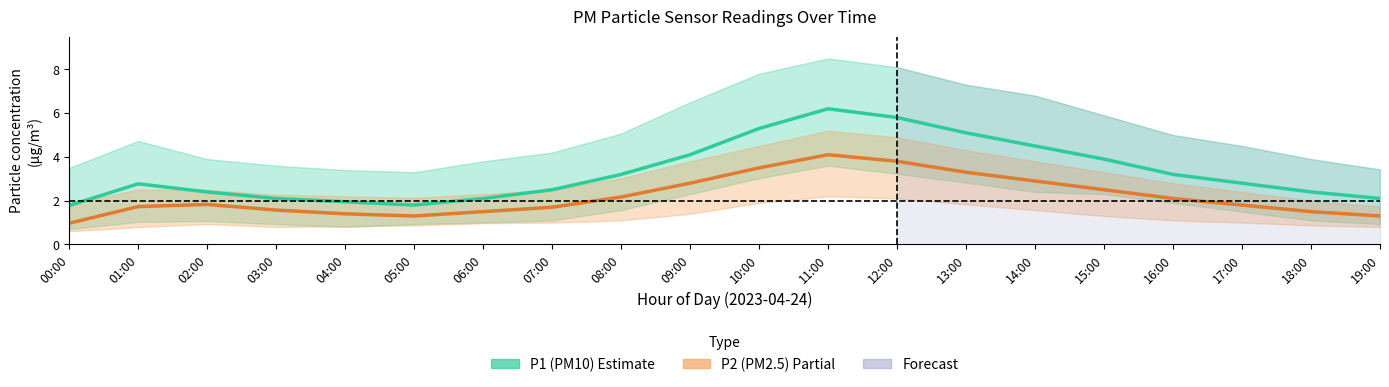

What is the value of the P2 (PM2.5) point at the 6th from the left?

1.3